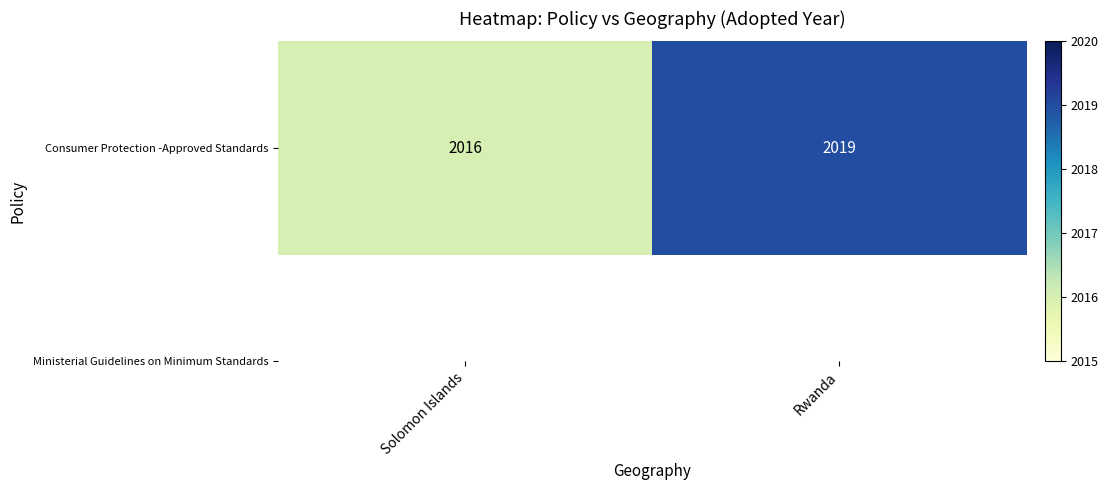

Approximately how many times larger is the value at Rwanda compared to Solomon Islands?

1.0